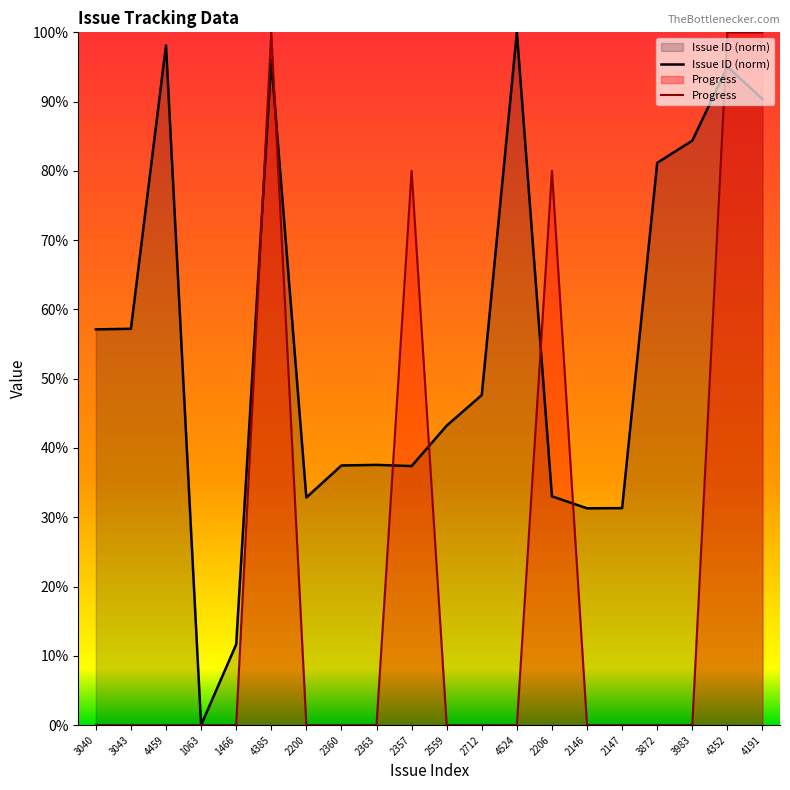

At how many categories does at least one series exceed 89?

5